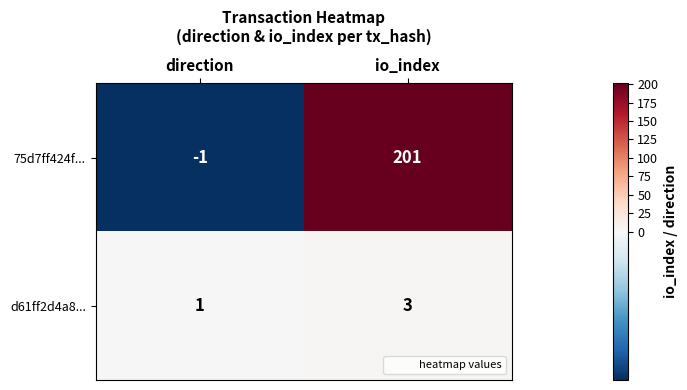

What is the sum of the d61ff2d4a8... values at direction and io_index?

4